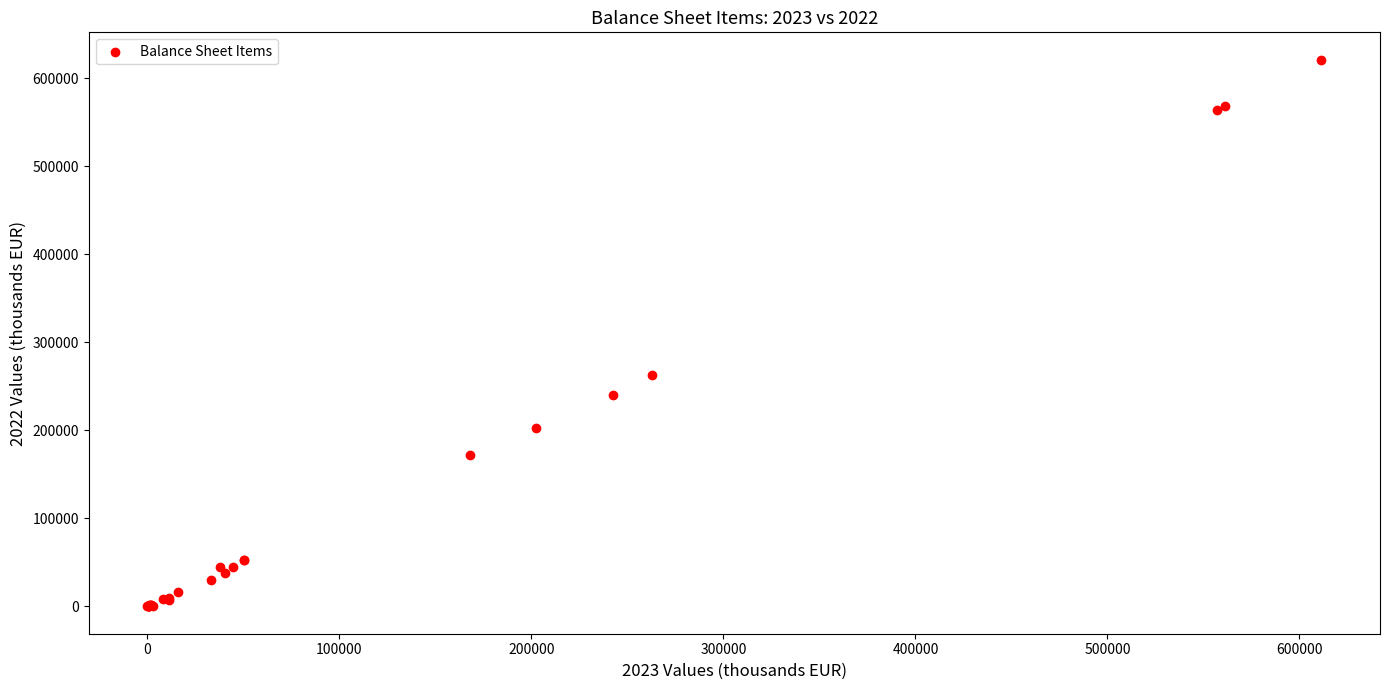

What Y value in the scatter plot is closest to 310614?

263000